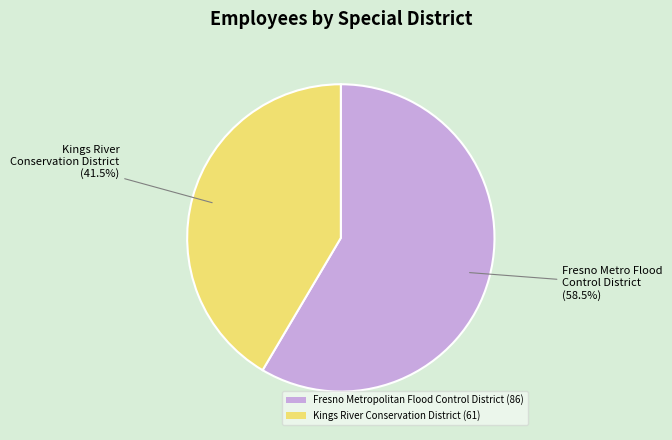

Rank the categories by value from highest to lowest.

Fresno Metropolitan Flood Control District, Kings River Conservation District